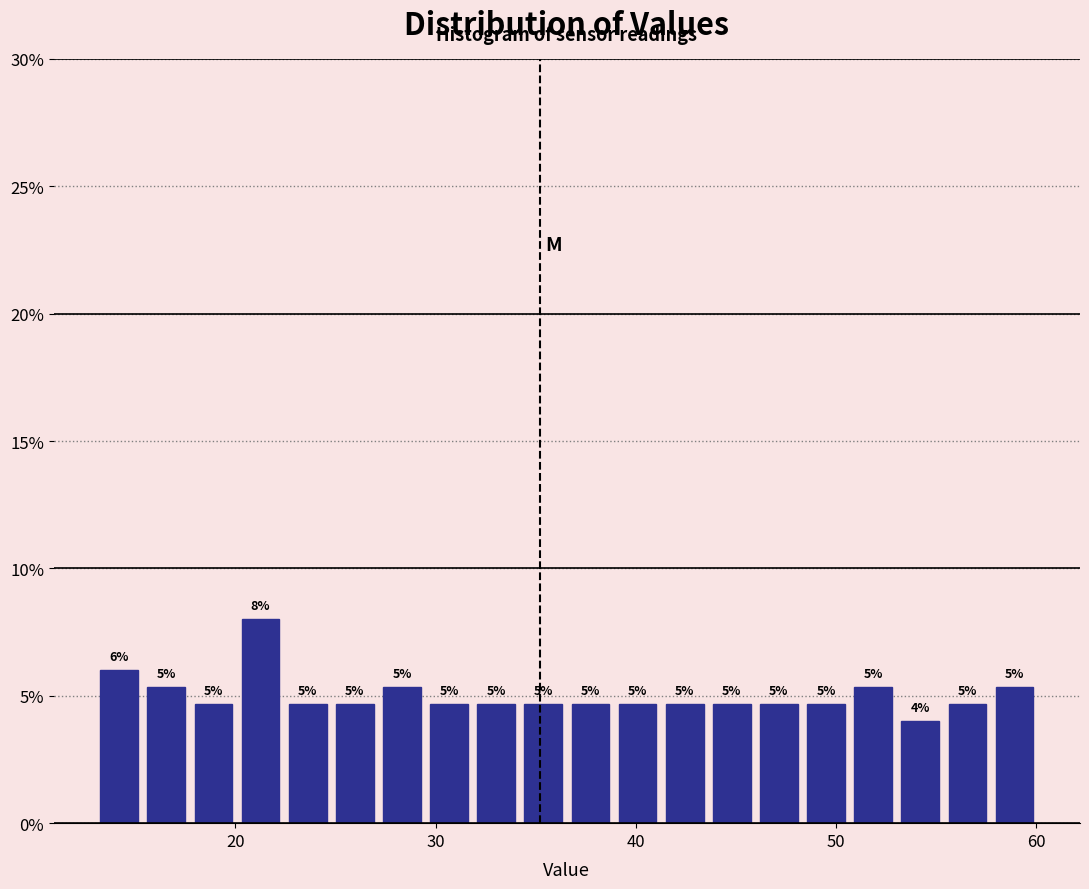

Read against the x-axis, roughly where is the centre of the tallest bar?

21